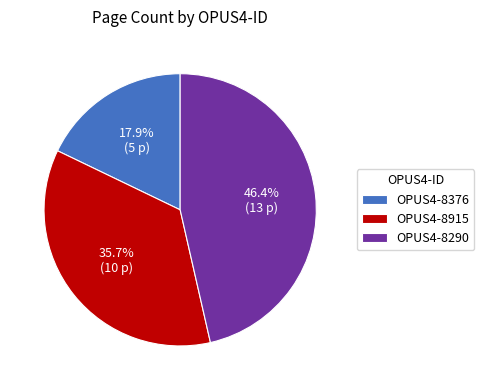

What is the smallest slice in the pie chart?

OPUS4-8376